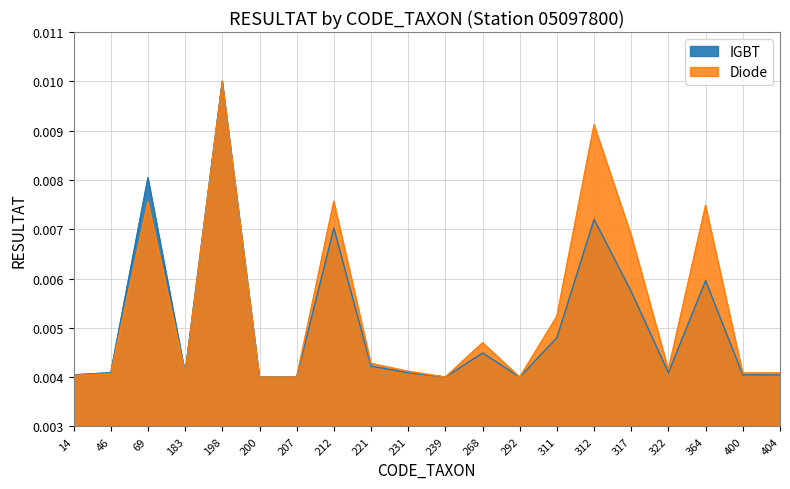

Between 400 and 239, which is larger?

400